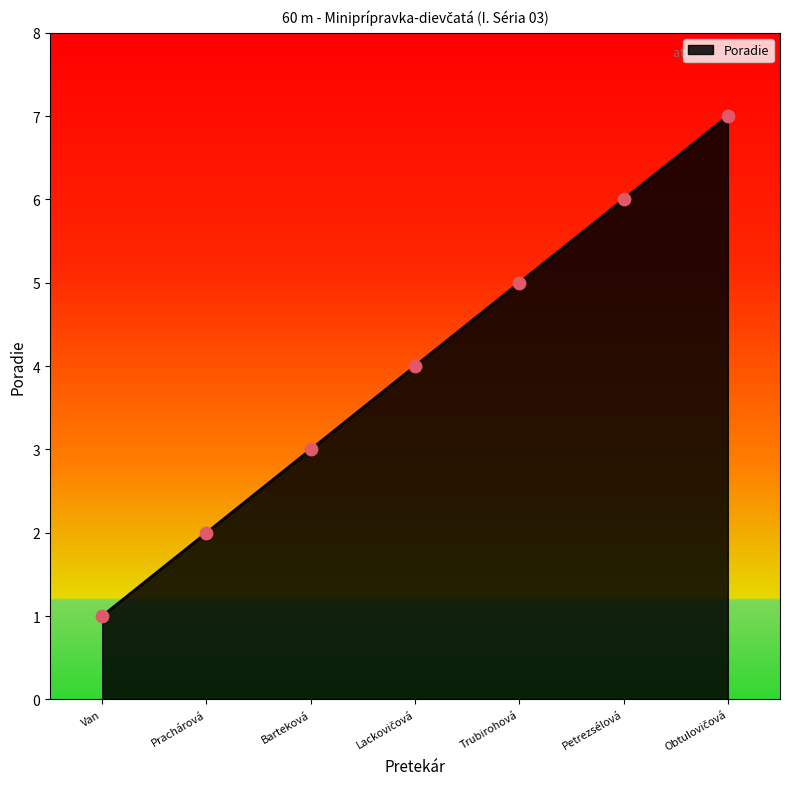

What is the change in value from Prachárová to Barteková?

+1